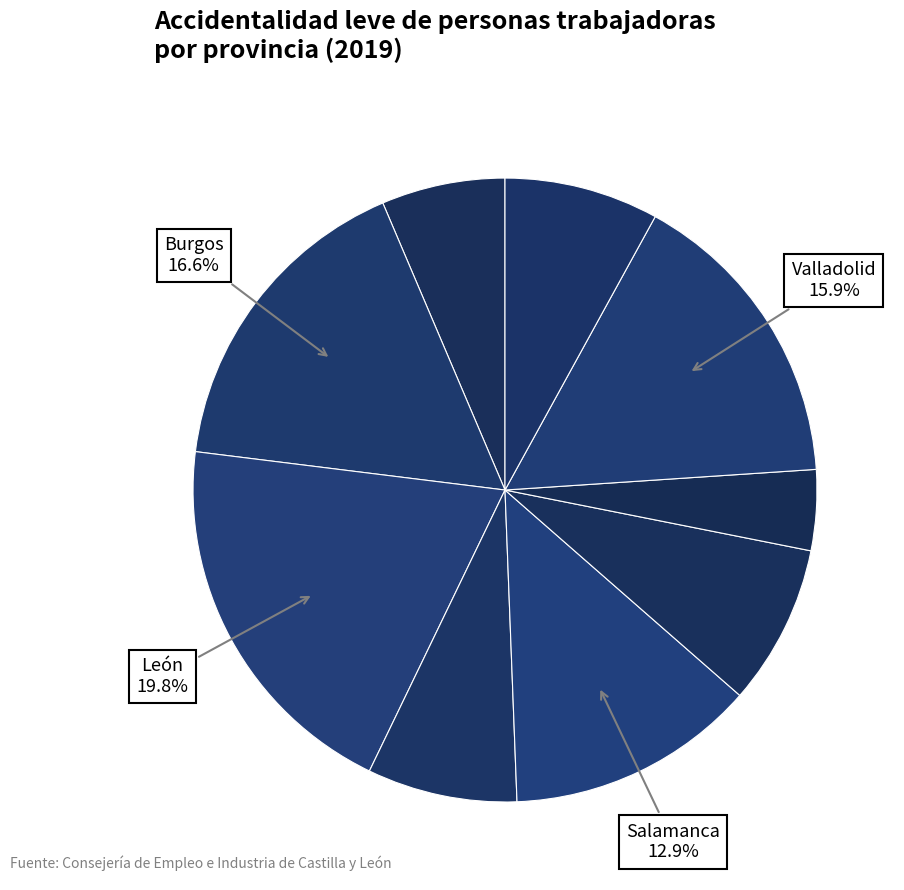

How many segments does this pie chart have?

9